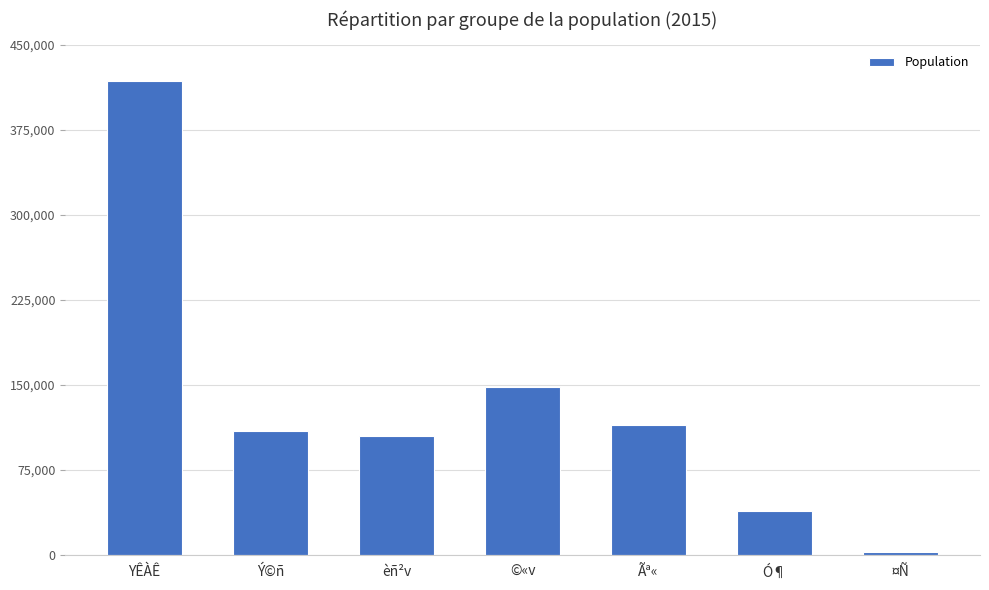

What is the change in value from Ó¶ to ¤Ñ?

-36397